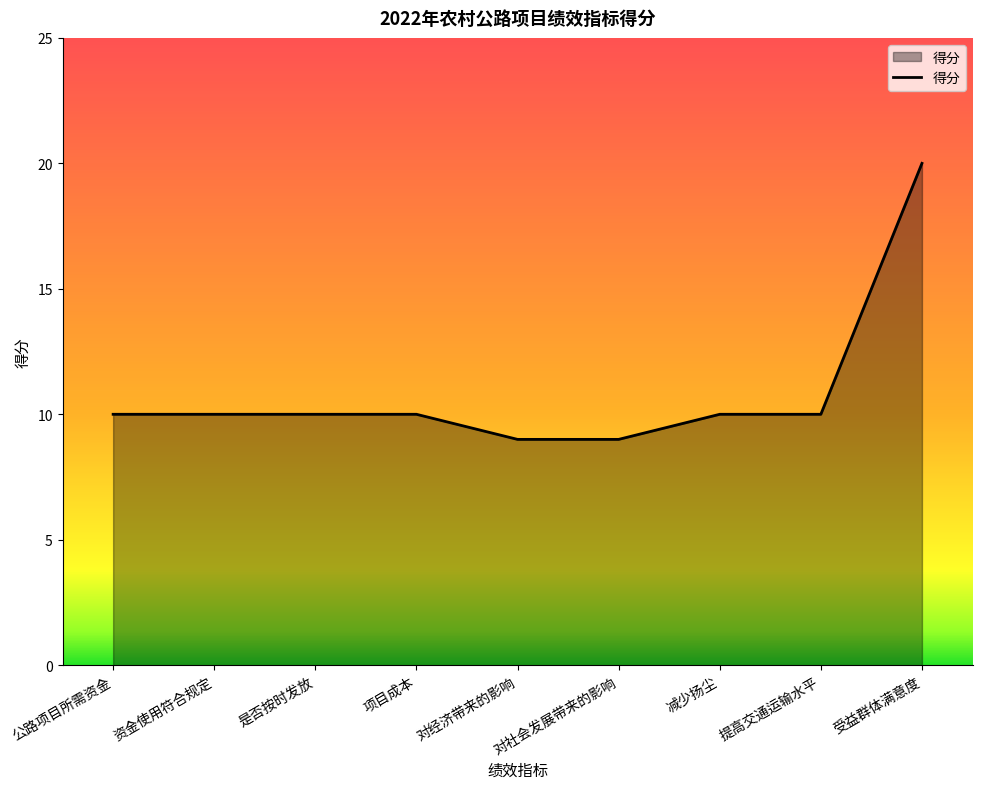

What is the minimum value shown in the chart?

9